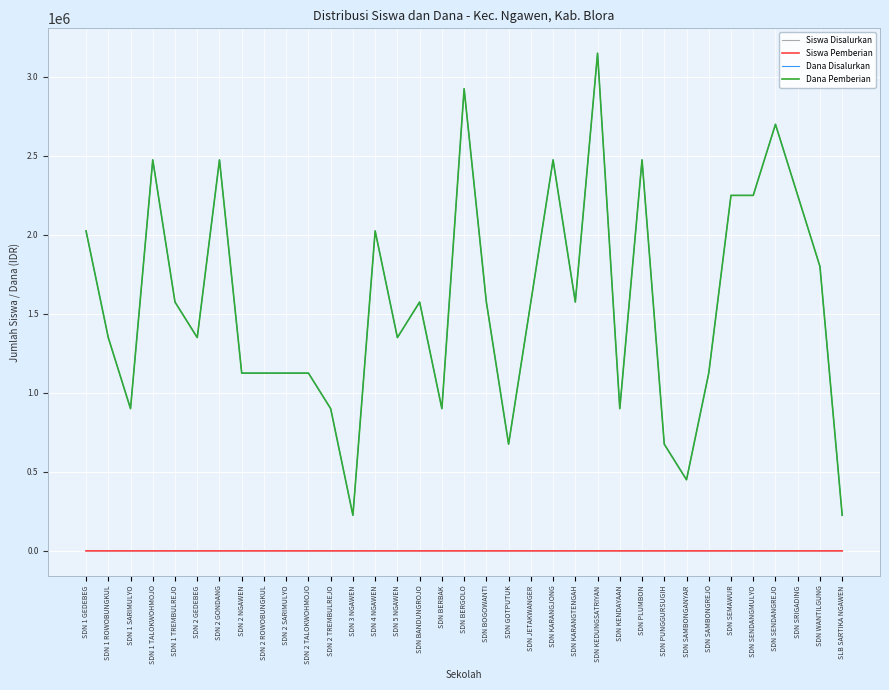

What is the value of the Siswa Disalurkan point at the 14th from the left?

9